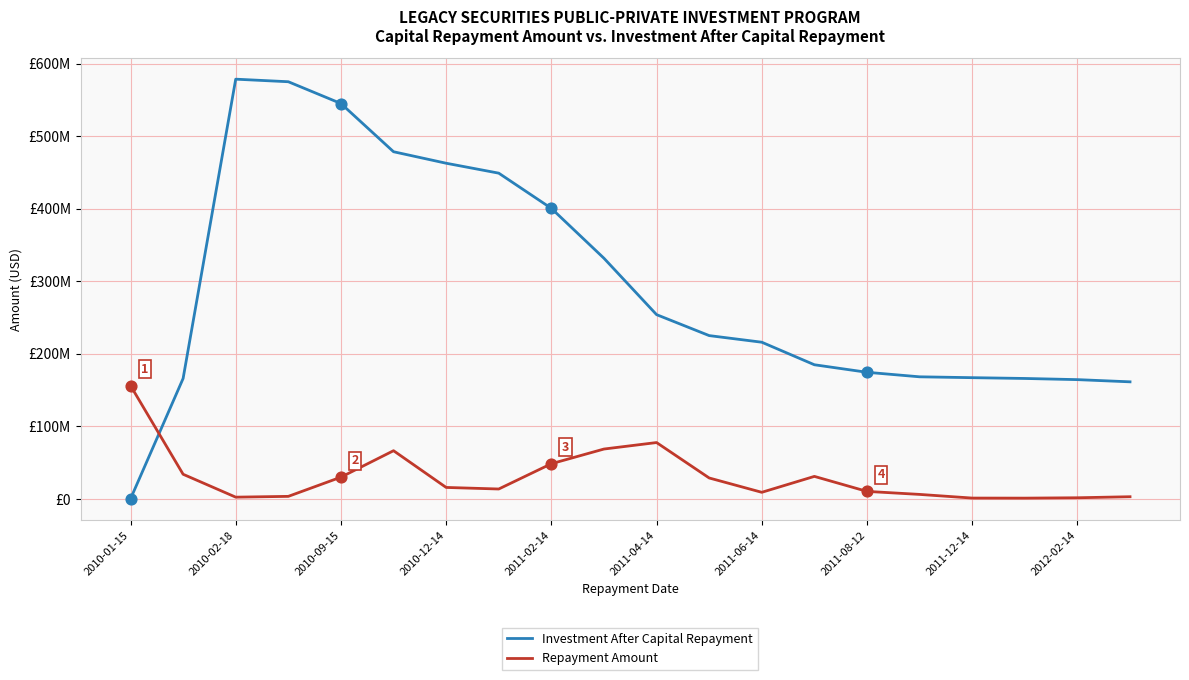

What are all the series names shown in the legend?

Investment After Capital Repayment, Repayment Amount